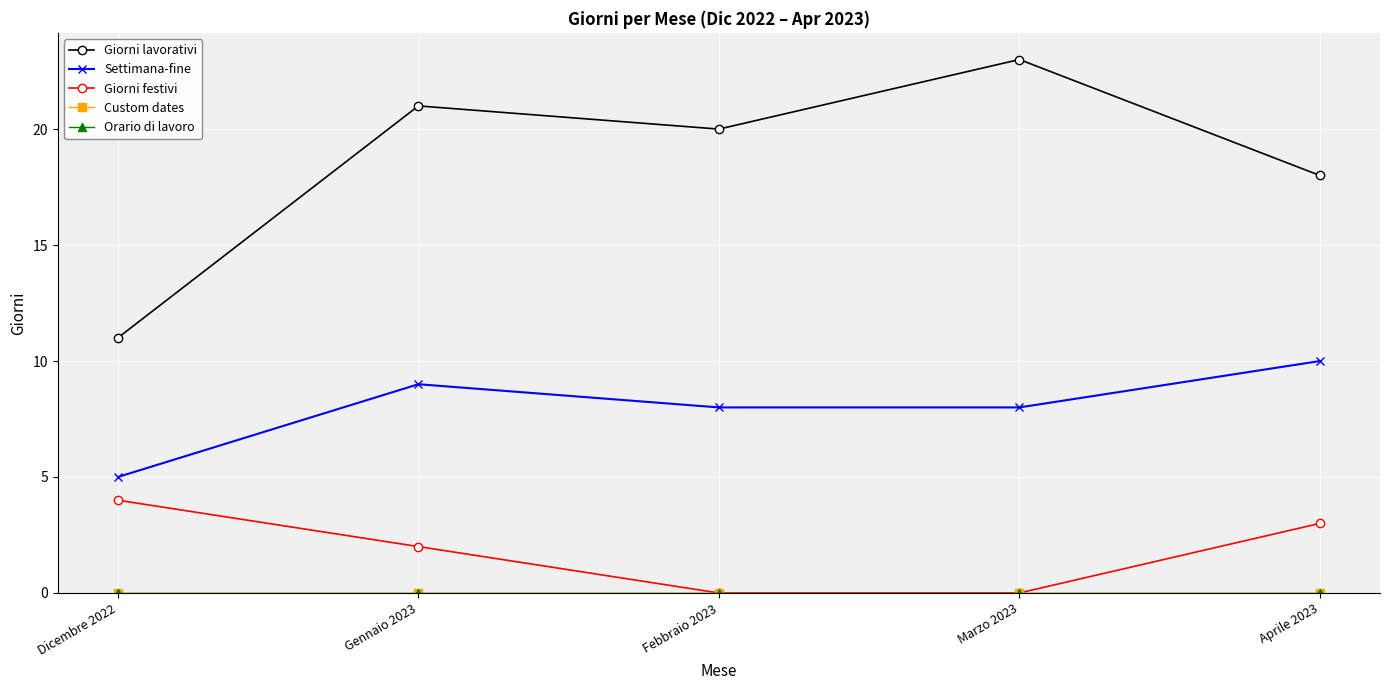

Does the chart have visible grid lines?

Yes